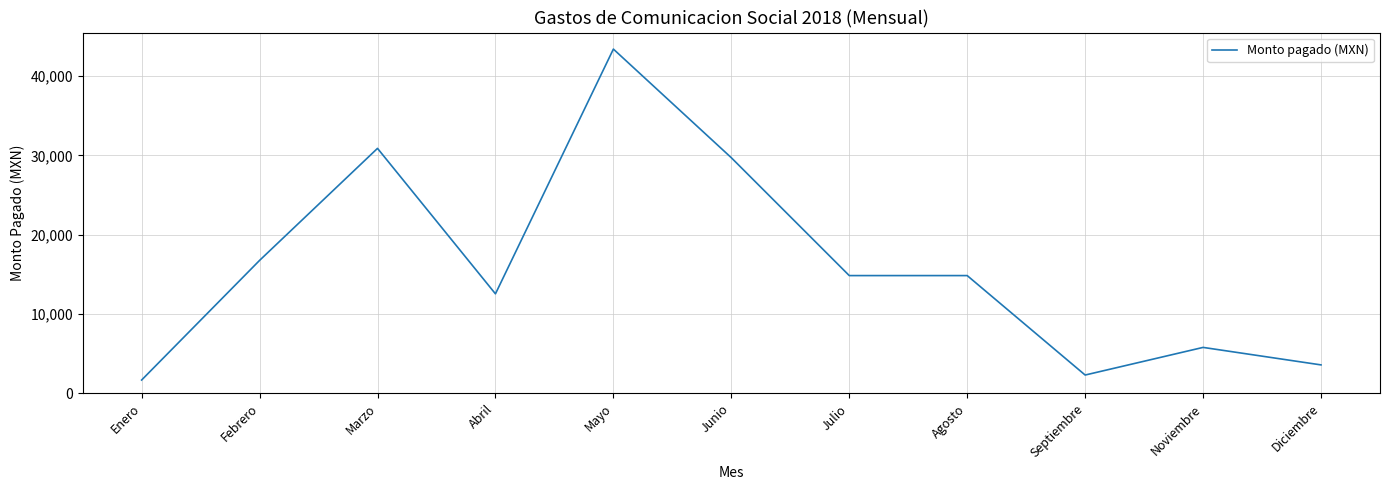

What is the greatest value displayed?

43383.0